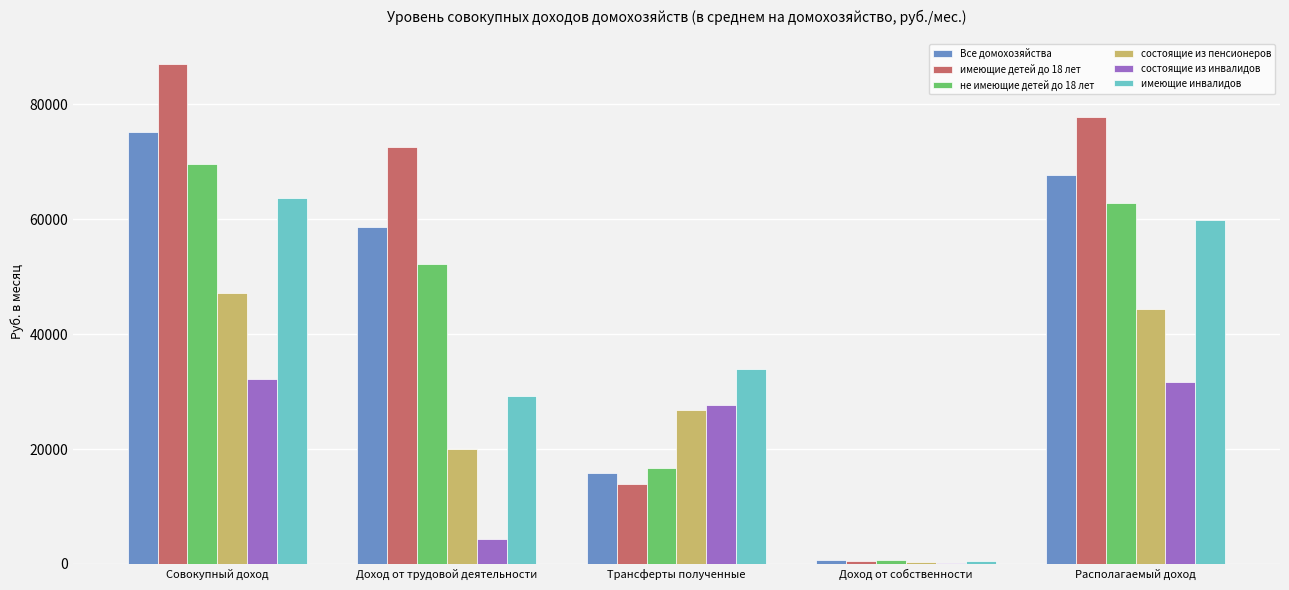

Reading right to left, list all the values displayed in this chart.

Все домохозяйства: Располагаемый доход=67665.6	Доход от собственности=665.7	Трансферты полученные=15861.0	Доход от трудовой деятельности=58727.3	Совокупный доход=75253.9
имеющие детей до 18 лет: Располагаемый доход=77744.6	Доход от собственности=594.9	Трансферты полученные=13954.1	Доход от трудовой деятельности=72495.0	Совокупный доход=87044.1
не имеющие детей до 18 лет: Располагаемый доход=62869.4	Доход от собственности=699.3	Трансферты полученные=16768.4	Доход от трудовой деятельности=52175.7	Совокупный доход=69643.4
состоящие из пенсионеров: Располагаемый доход=44341.6	Доход от собственности=410.0	Трансферты полученные=26838.2	Доход от трудовой деятельности=19927.3	Совокупный доход=47175.5
состоящие из инвалидов: Располагаемый доход=31637.7	Доход от собственности=121.7	Трансферты полученные=27703.7	Доход от трудовой деятельности=4357.2	Совокупный доход=32182.5
имеющие инвалидов: Располагаемый доход=59814.6	Доход от собственности=465.8	Трансферты полученные=33897.1	Доход от трудовой деятельности=29311.1	Совокупный доход=63673.9